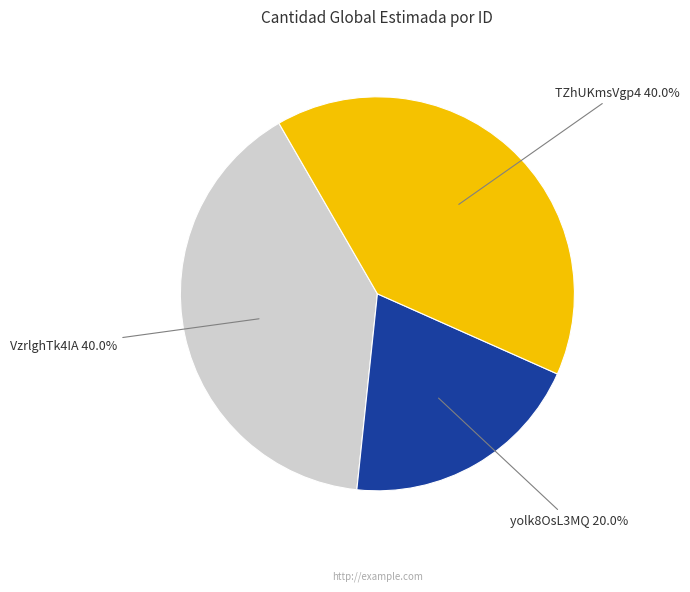

Which slice is the smallest?

yolk8OsL3MQ 20.0%